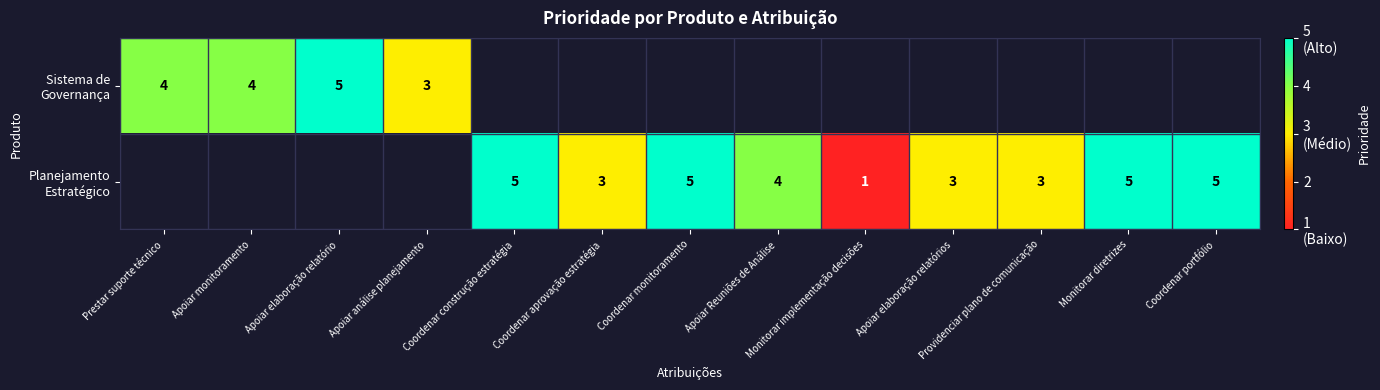

At how many categories does at least one series exceed 4?

5